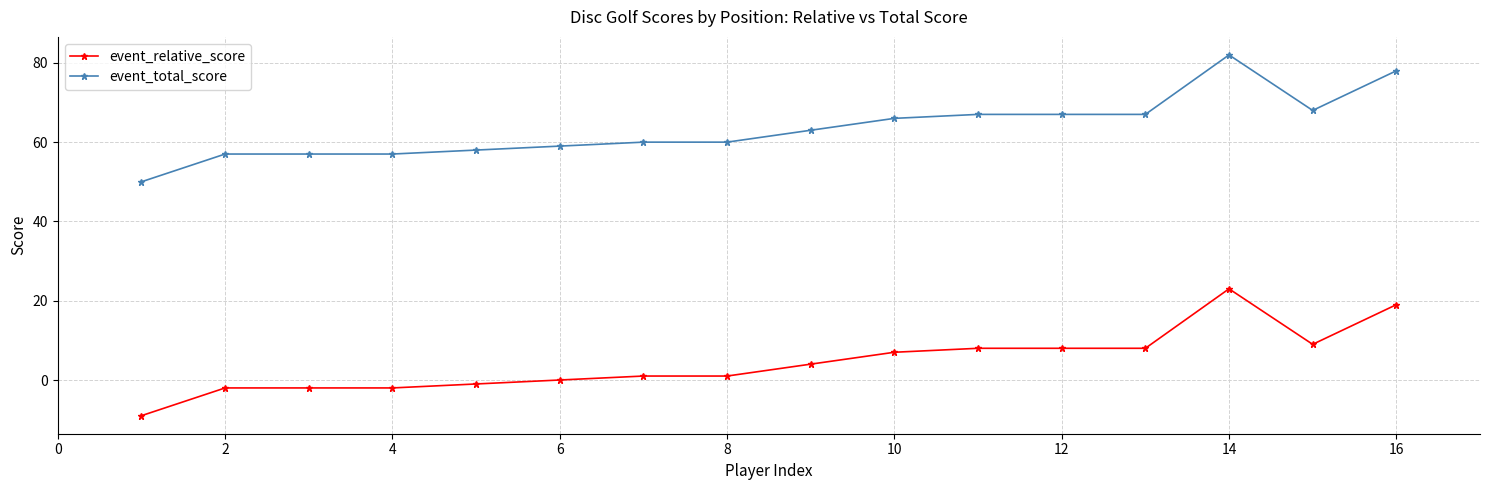

Count the number of data series in this chart.

2